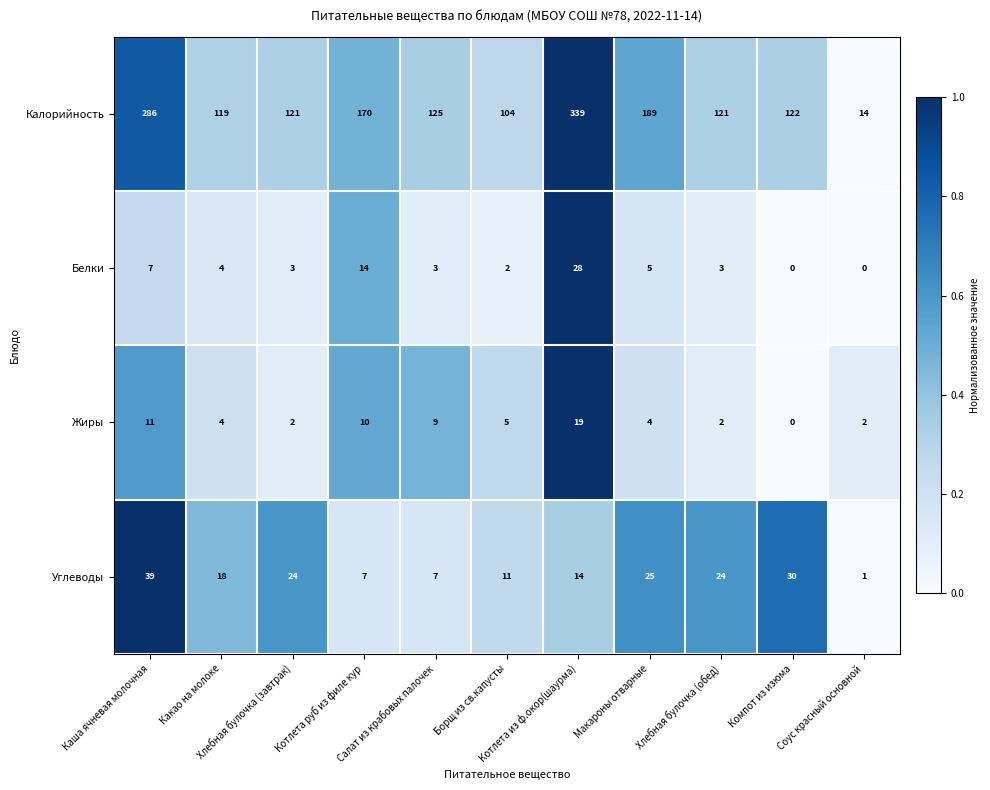

What is the sum of all Белки values?

69